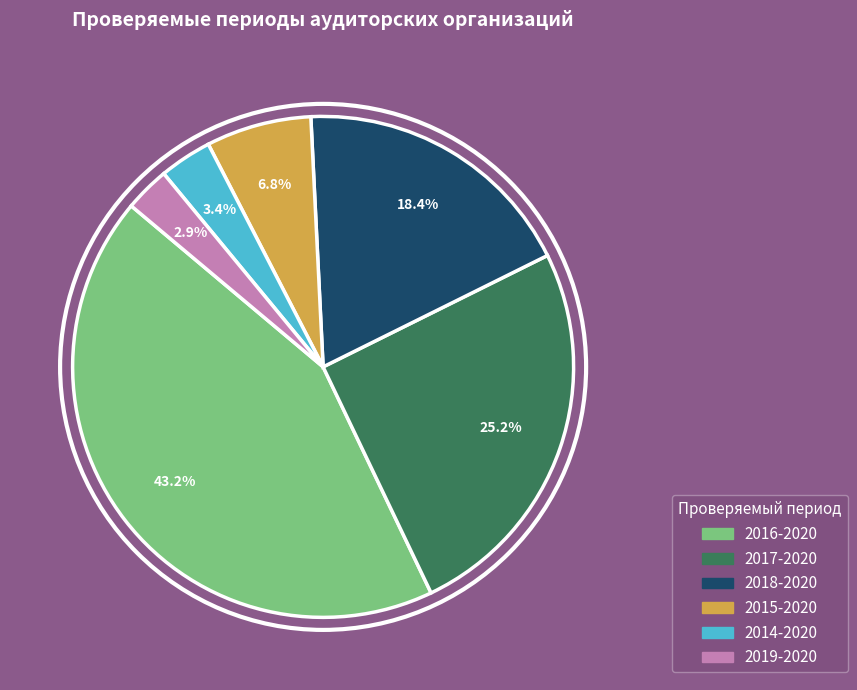

Combined, what portion of the pie is 2014-2020 and 2017-2020?

28.6%